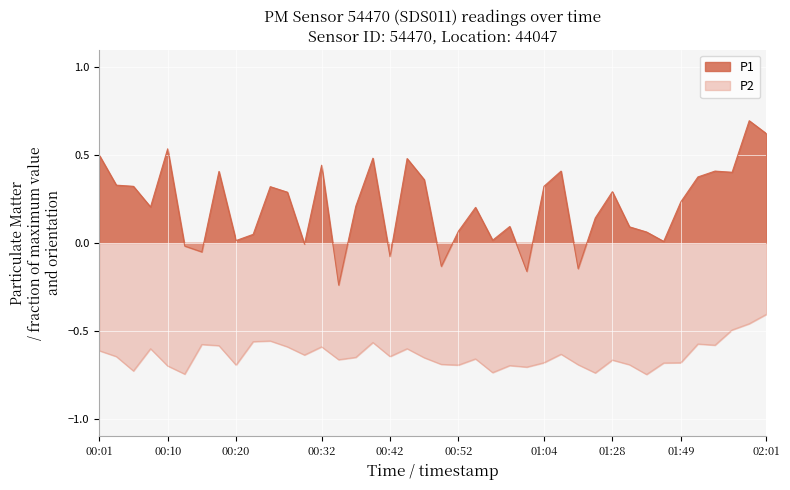

Between 00:08 and 00:59, which is larger?

00:08